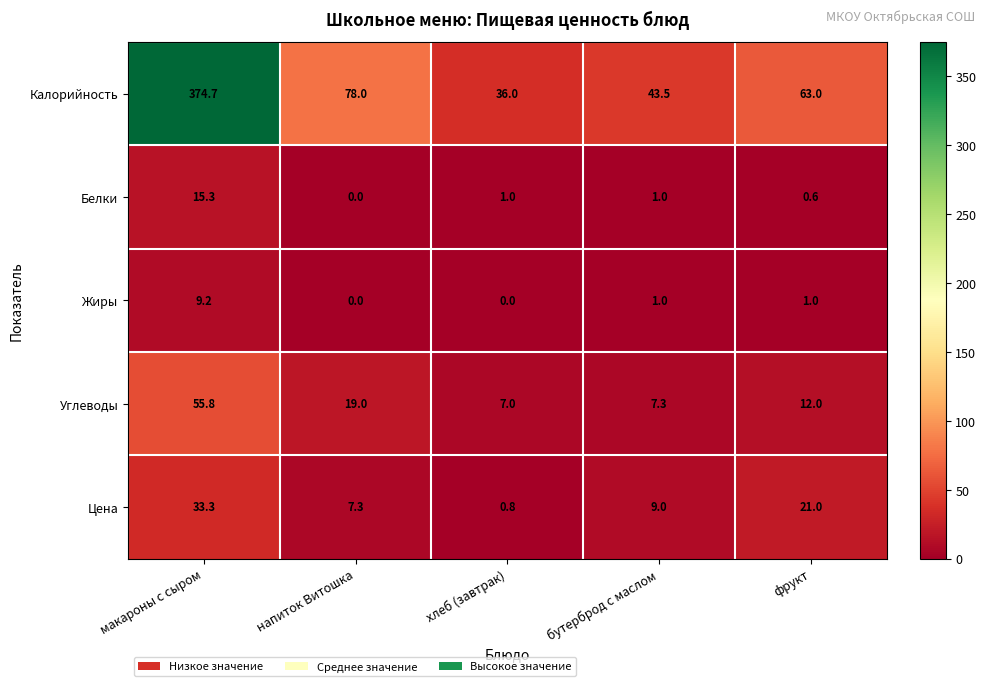

At which category does the chart reach its peak across all series?

макароны с сыром